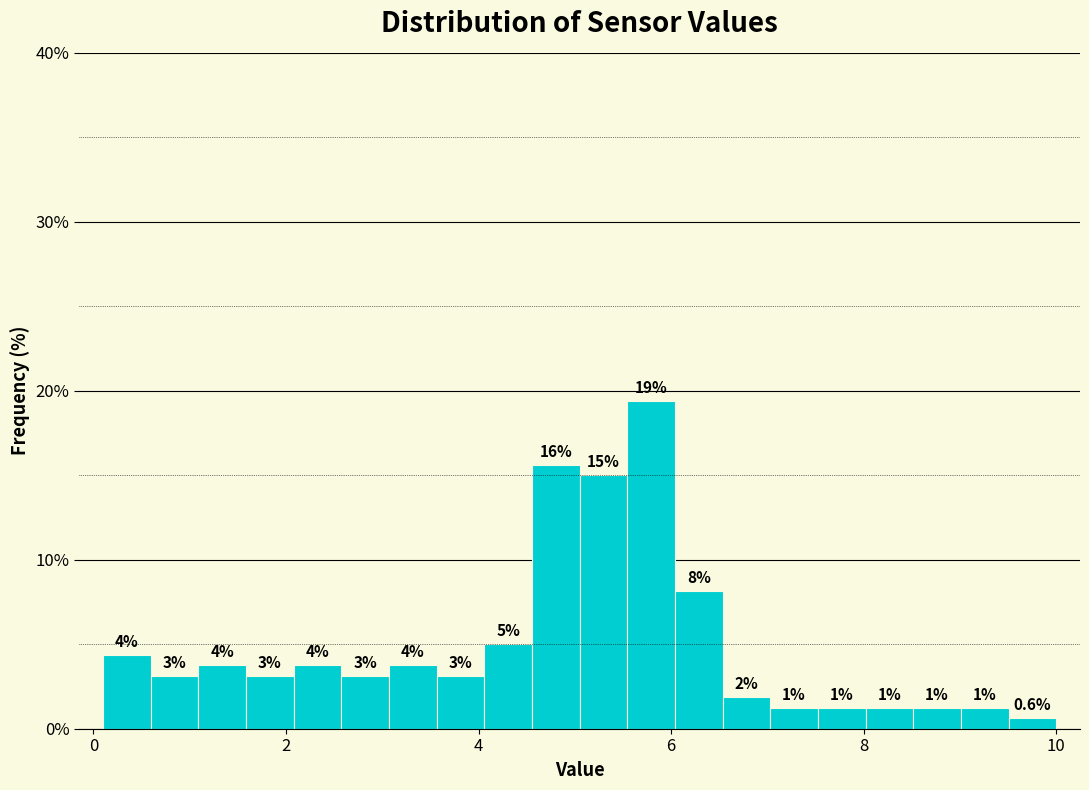

Around what value on the x-axis is the tallest bar? Give the approximate position of its centre, as read against the axis.

5.8